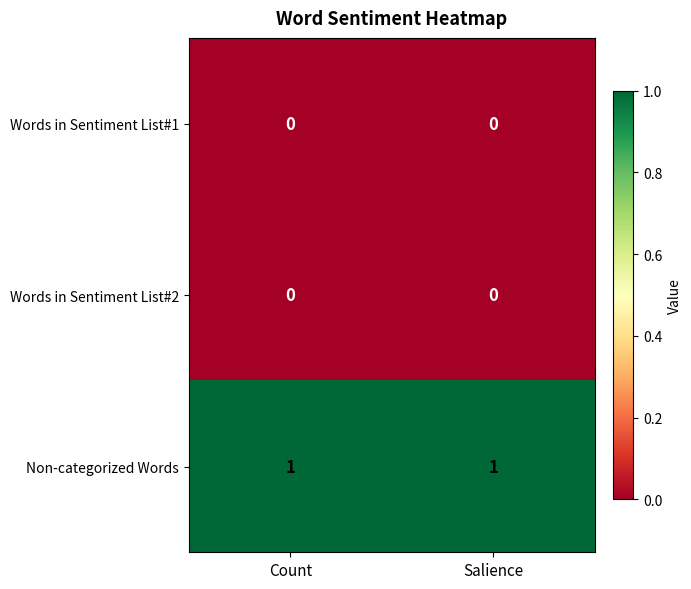

Which series has the largest total across all categories?

Non-categorized Words